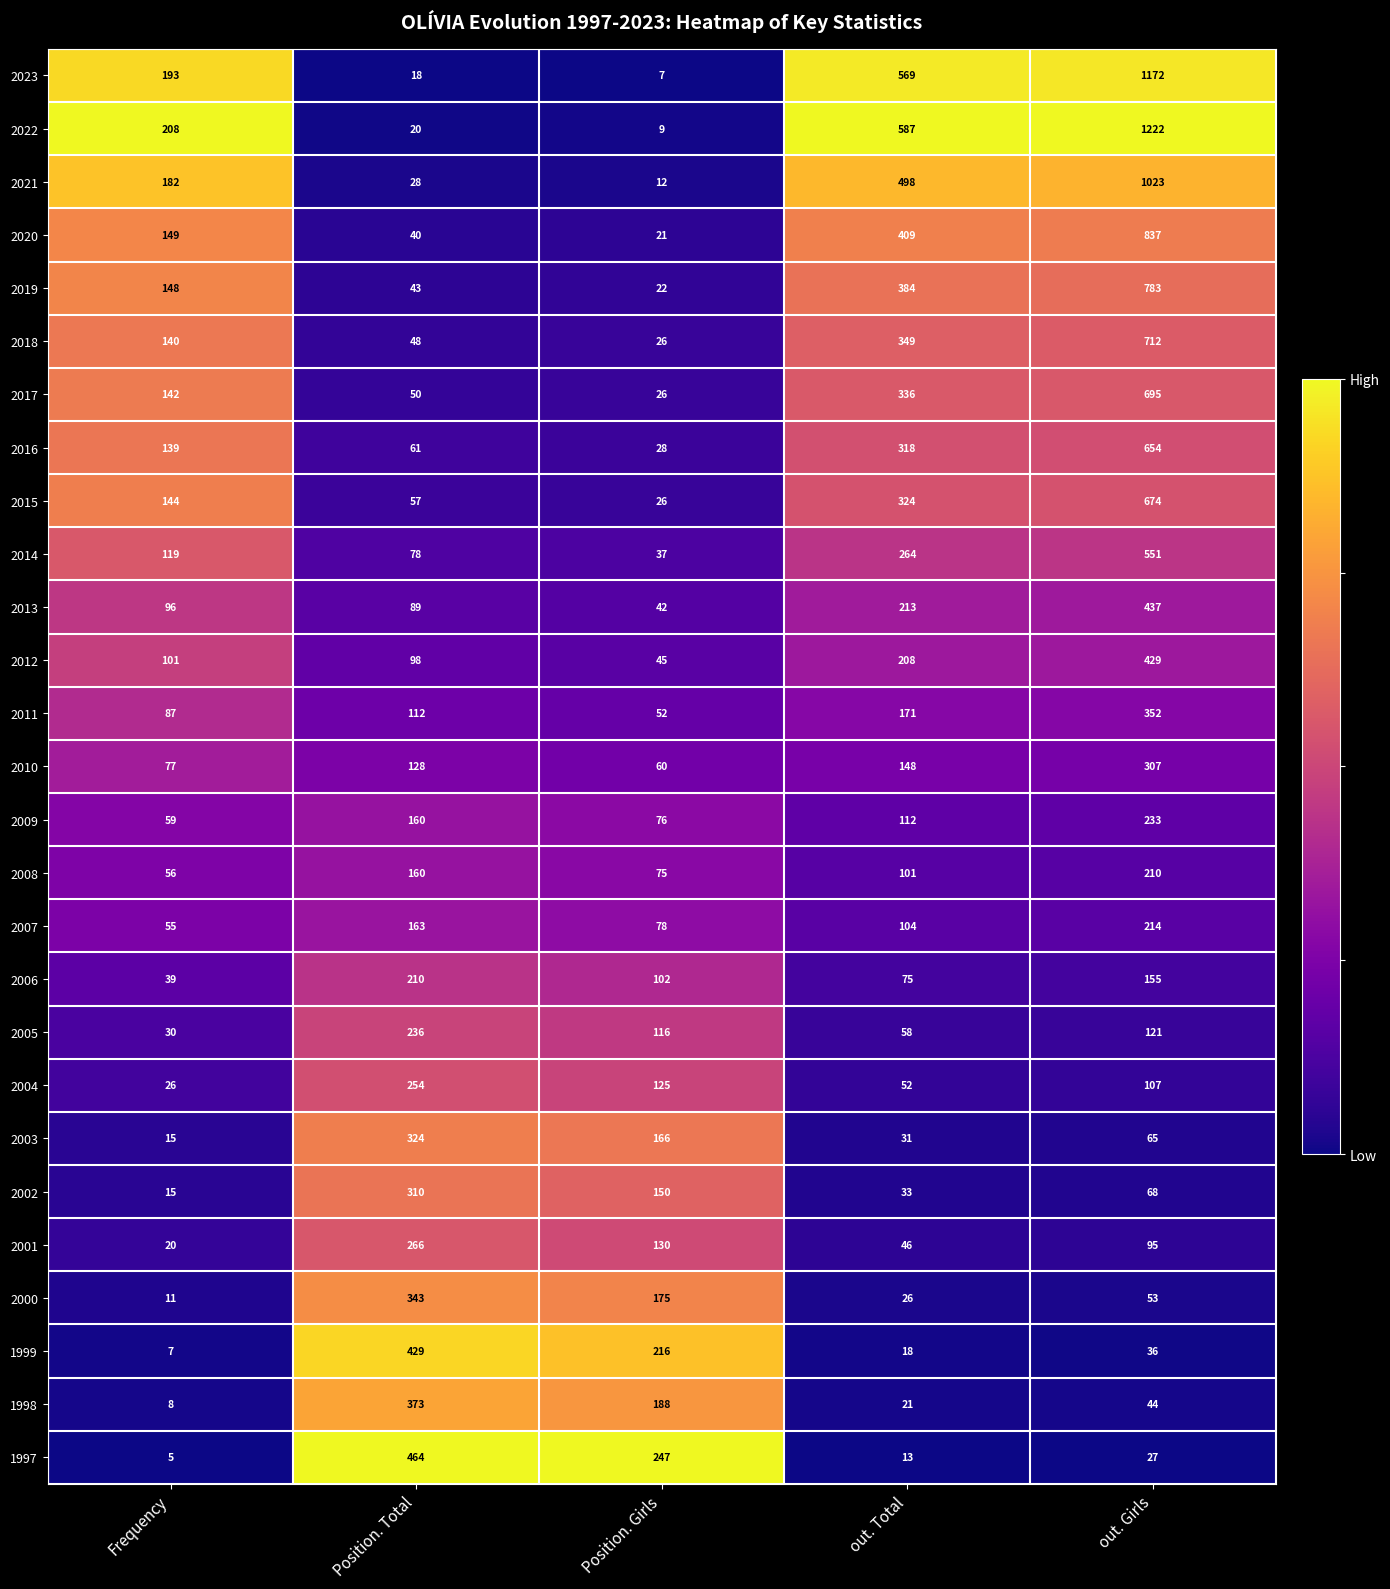

Which series has the largest total across all categories?

2022